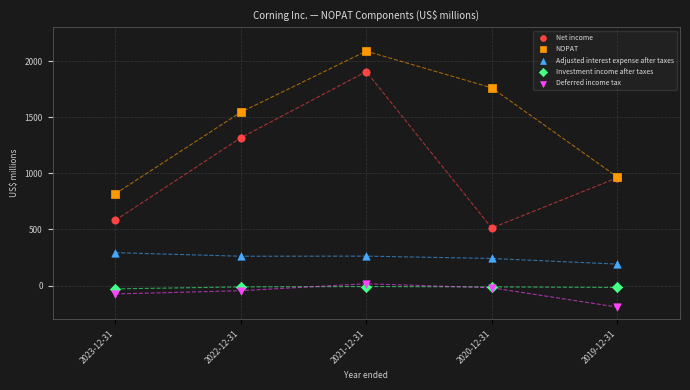

Which series has the largest Y range (max minus min)?

Net income